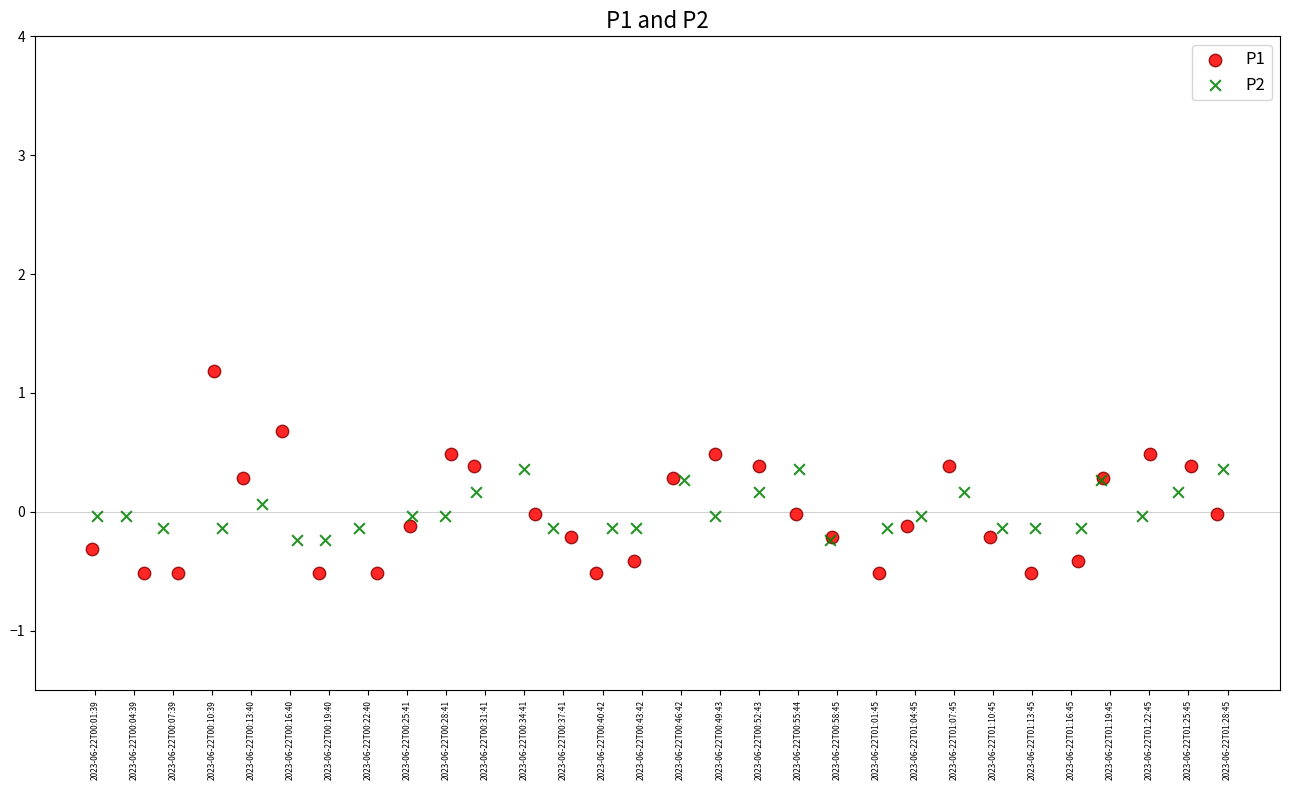

Which series has the largest Y range (max minus min)?

P1